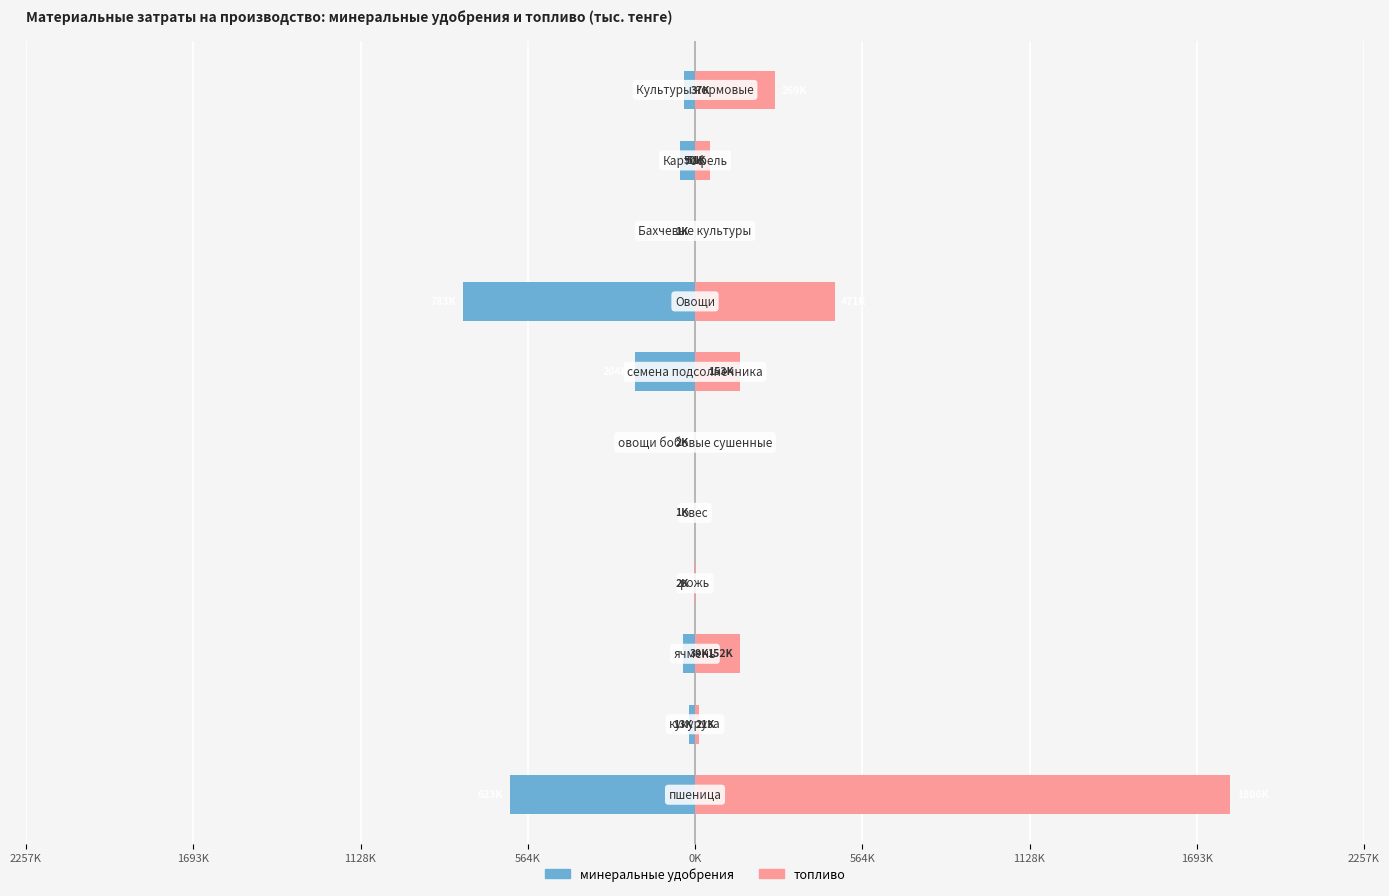

Is the value of топливо at 0K greater than the value of минеральные удобрения at 564K?

Yes